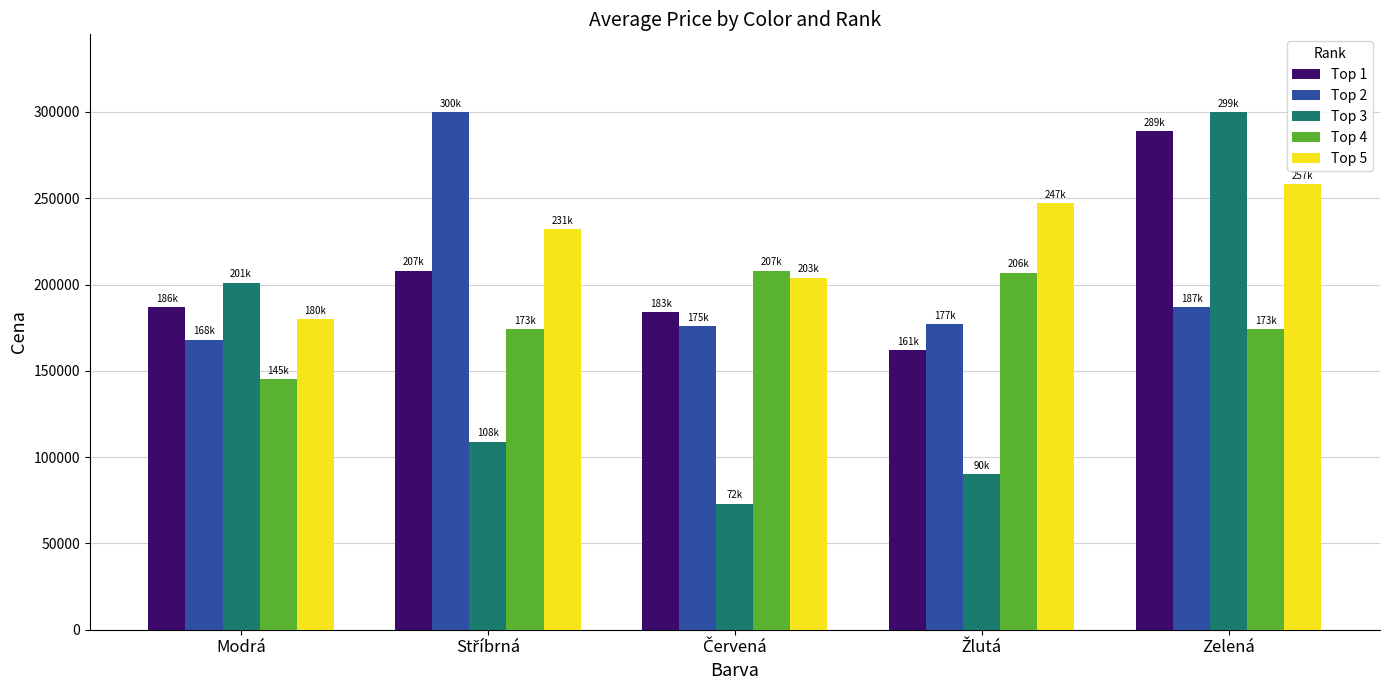

Which series has the largest range (max minus min)?

Top 3